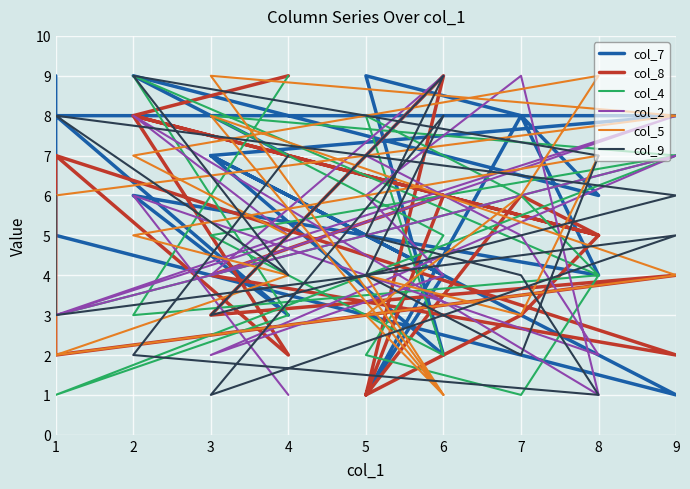

Which series has the largest range (max minus min)?

col_7